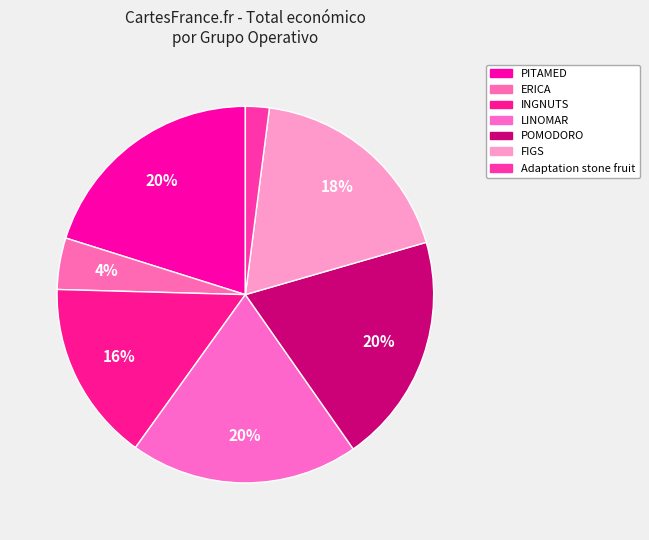

Which slice is the smallest?

Adaptation stone fruit